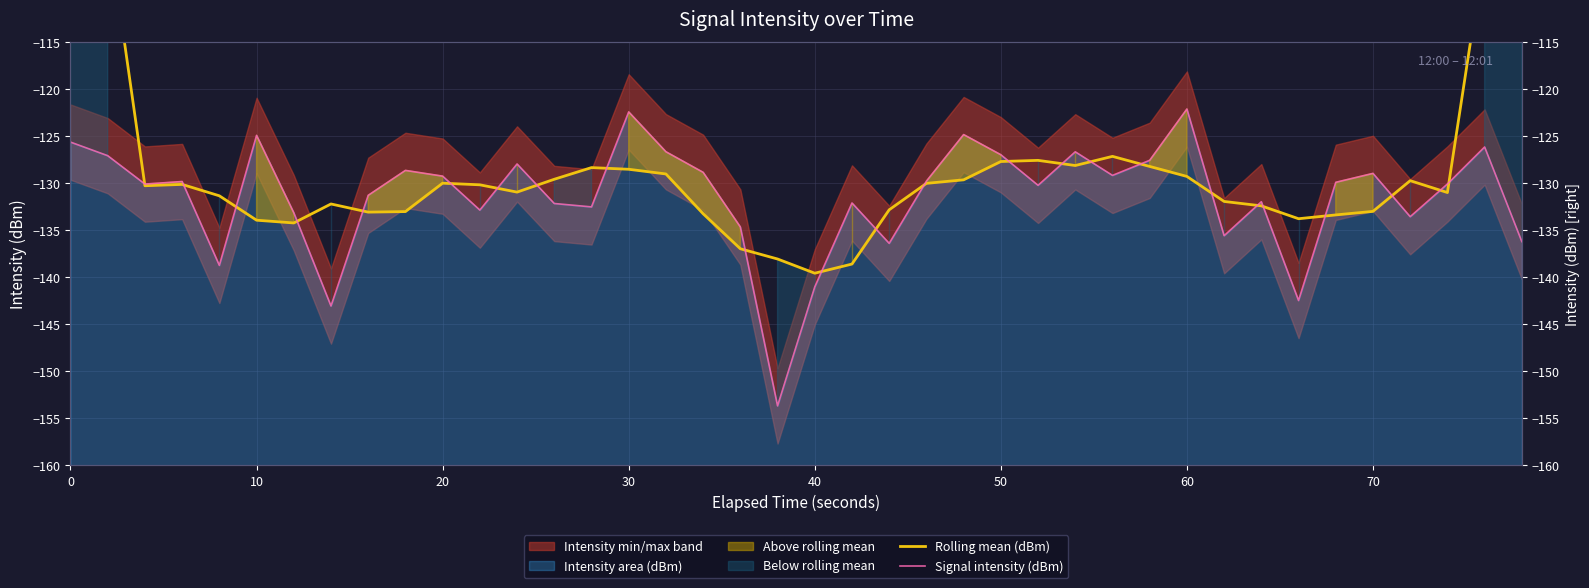

True or false: Signal intensity (dBm) has a value of -190.3 at 20.

False